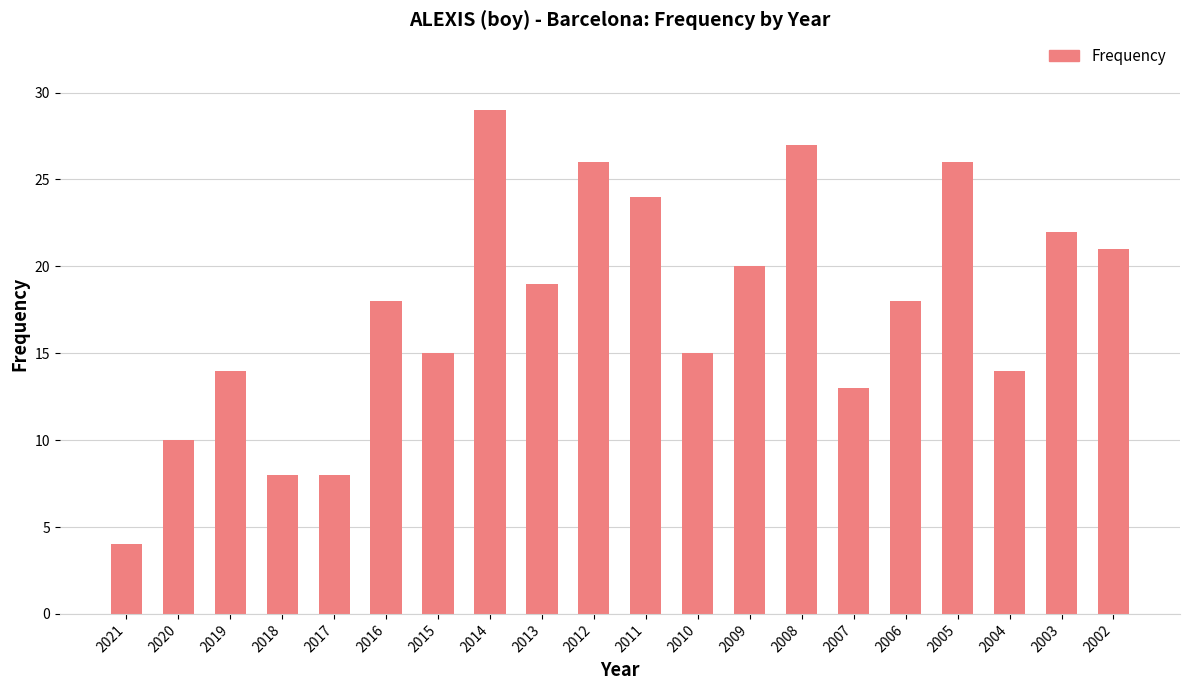

Which has a higher value, 2014 or 2019?

2014